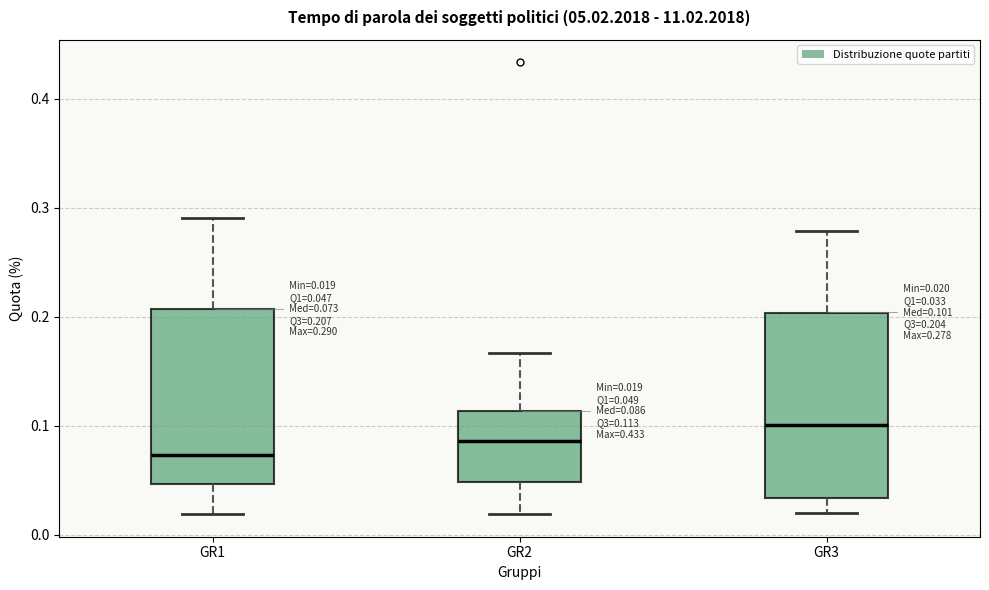

Which box is the tallest, from its lower edge to its upper edge?

GR3